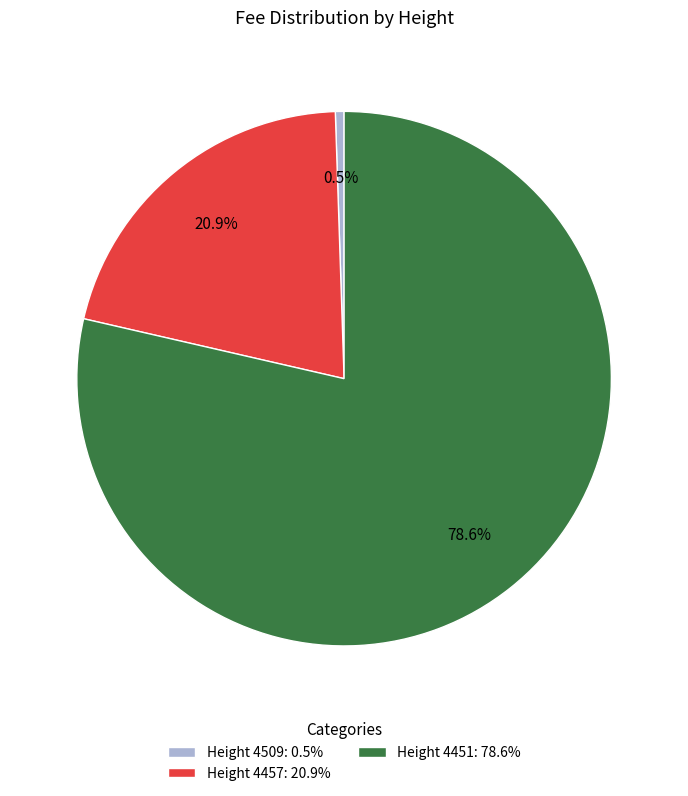

Count the number of slices in the pie.

3